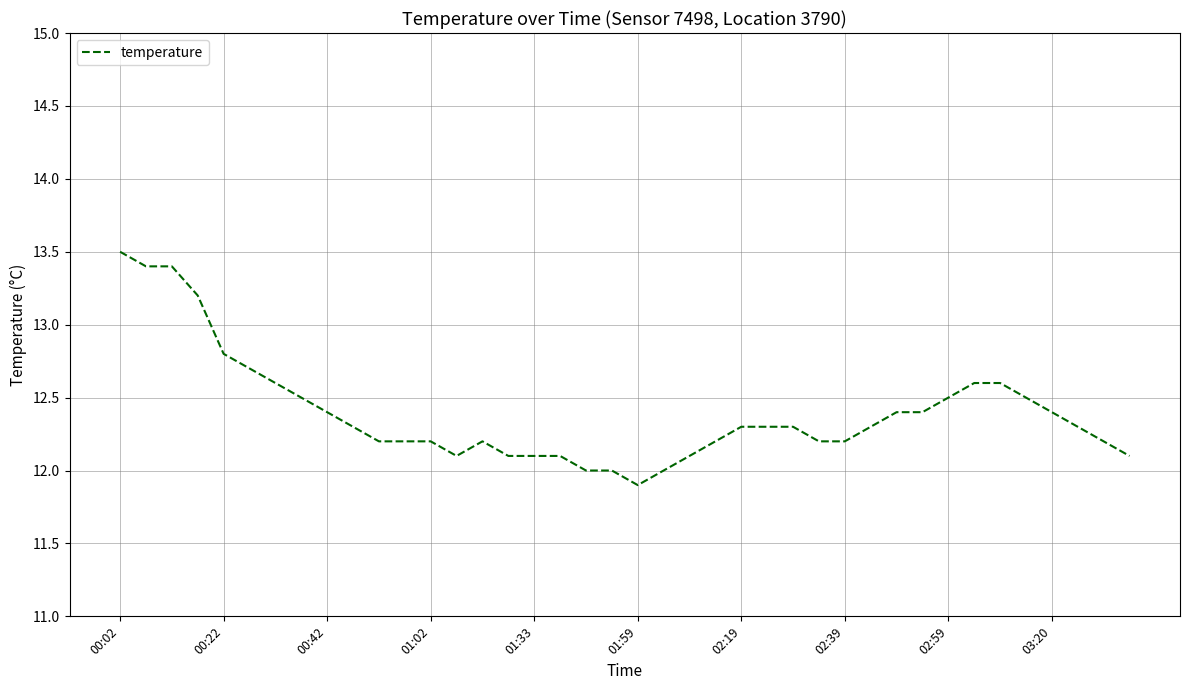

Reading left to right, transcribe all the data shown in this chart.

13.5	13.4	13.4	13.2	12.8	12.7	12.6	12.5	12.4	12.3	12.2	12.2	12.2	12.1	12.2	12.1	12.1	12.1	12.0	12.0	11.9	12.0	12.1	12.2	12.3	12.3	12.3	12.2	12.2	12.3	12.4	12.4	12.5	12.6	12.6	12.5	12.4	12.3	12.2	12.1